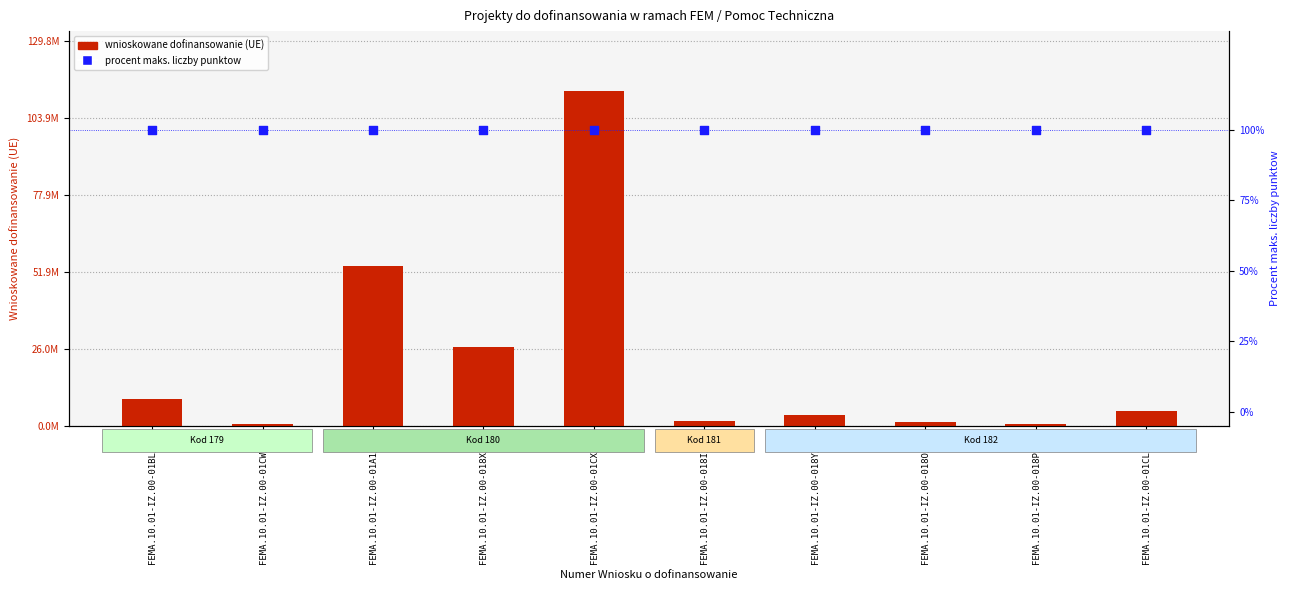

Is the value of Wnioskowane dofinansowanie (UE) at FEMA.10.01-IZ.00-018Y/23 greater than the value of Procent maks. liczby punktow at FEMA.10.01-IZ.00-018X/23?

Yes